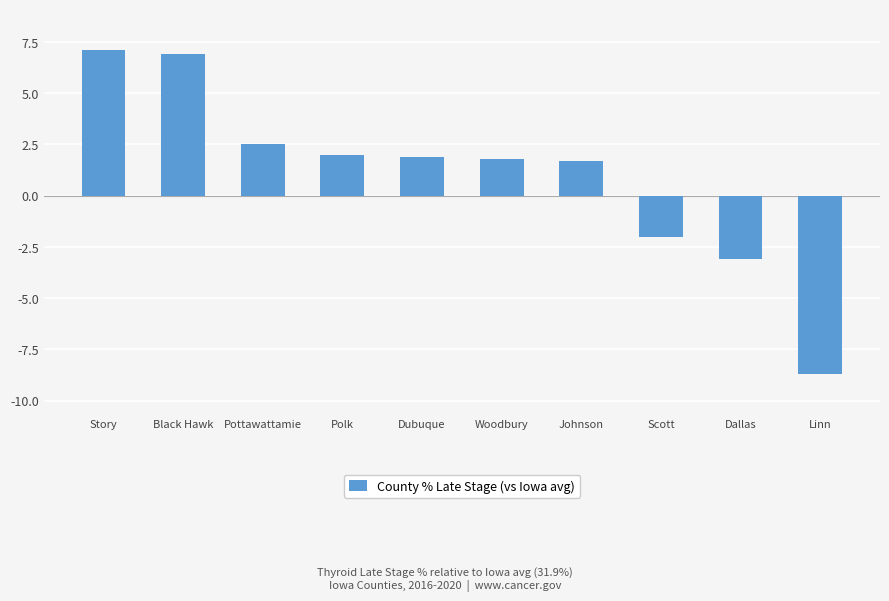

What position from the left is Linn?

10